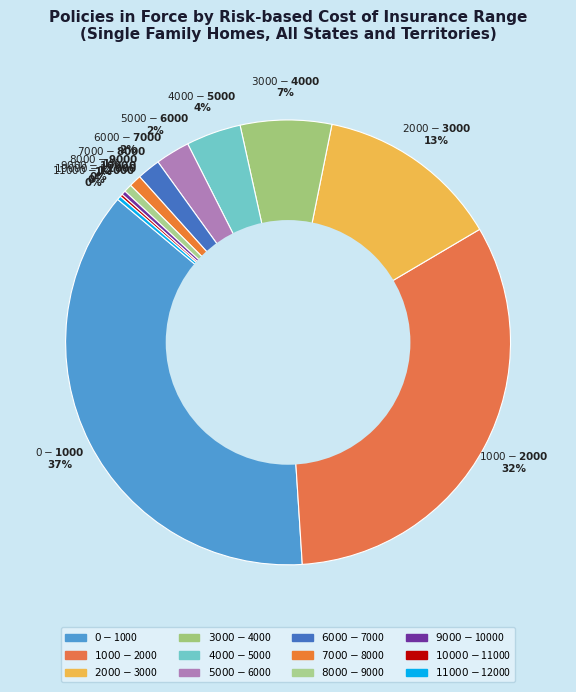

Which slice is the largest?

$0-$1000